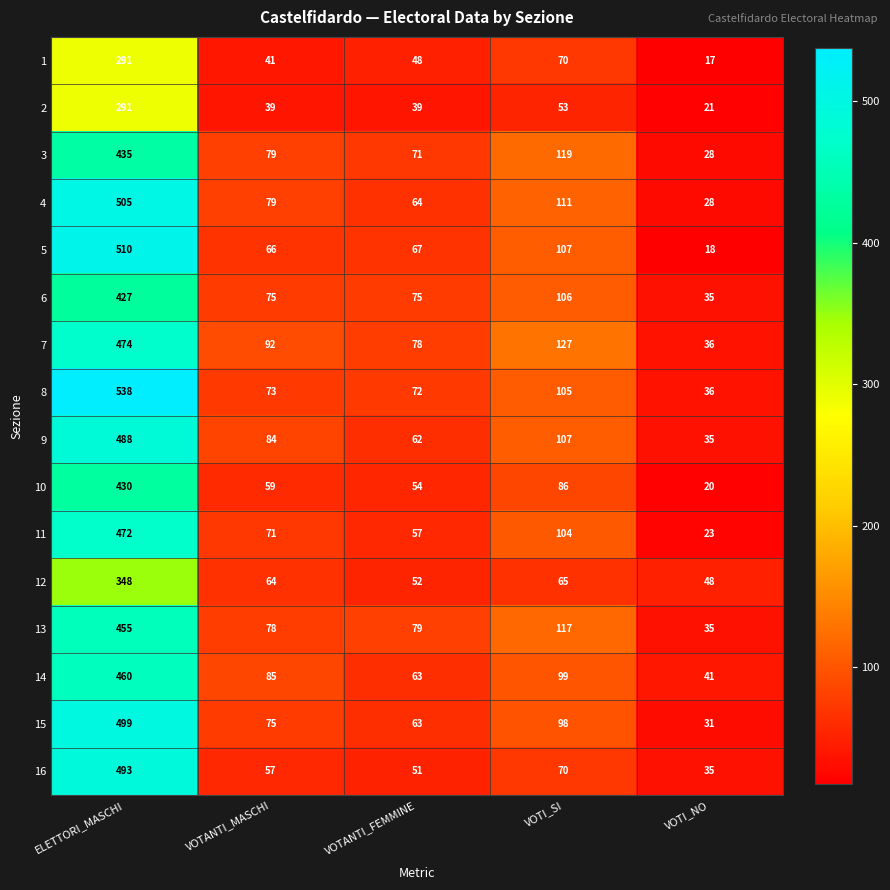

How many values in the 4 series are below 79?

2